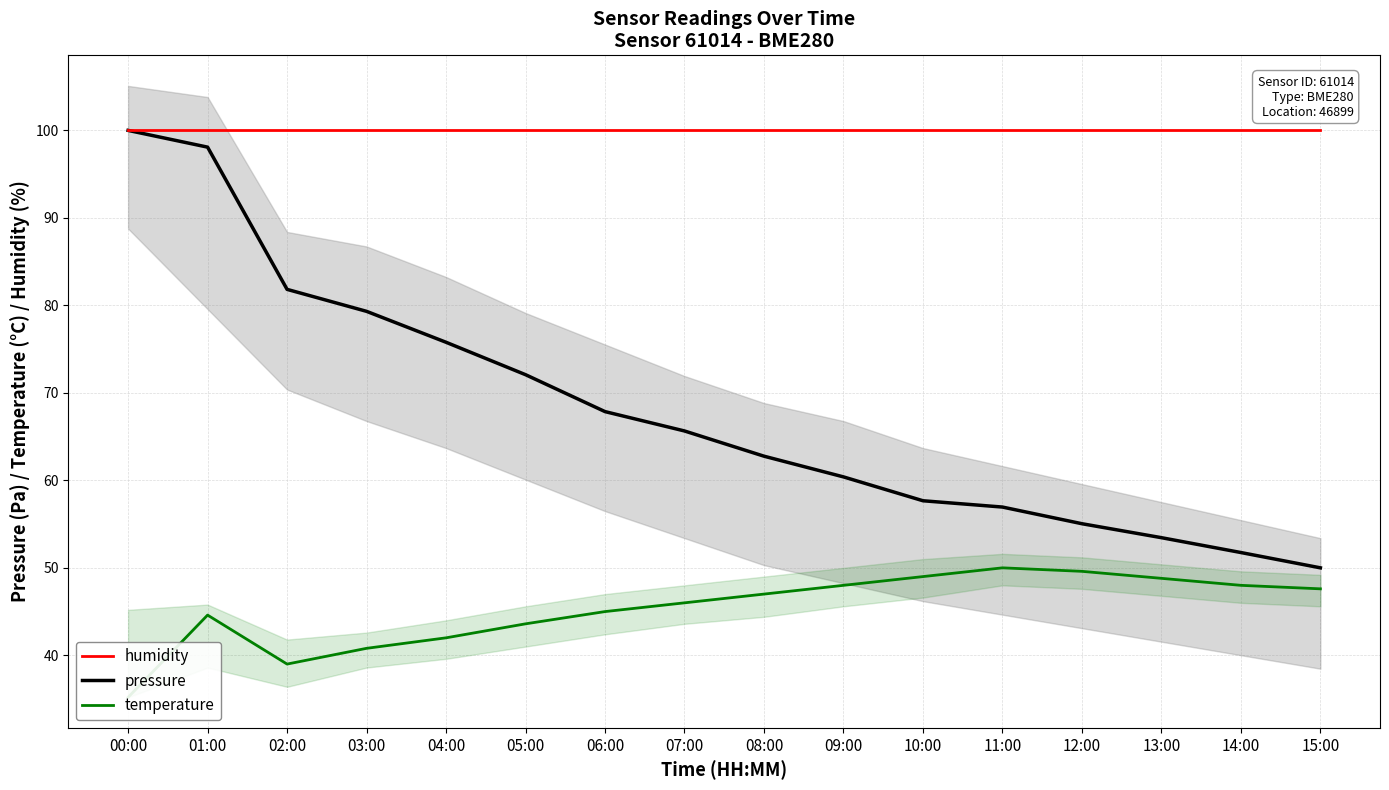

Reading left to right, list all the values displayed in this chart.

humidity: 00:00=100.0	01:00=100.0	02:00=100.0	03:00=100.0	04:00=100.0	05:00=100.0	06:00=100.0	07:00=100.0	08:00=100.0	09:00=100.0	10:00=100.0	11:00=100.0	12:00=100.0	13:00=100.0	14:00=100.0	15:00=100.0
pressure: 00:00=100.0	01:00=98.1	02:00=81.8	03:00=79.3	04:00=75.8	05:00=72.1	06:00=67.9	07:00=65.6	08:00=62.8	09:00=60.4	10:00=57.7	11:00=56.9	12:00=55.0	13:00=53.4	14:00=51.7	15:00=50.0
temperature: 00:00=35.2	01:00=44.6	02:00=39.0	03:00=40.8	04:00=42.0	05:00=43.6	06:00=45.0	07:00=46.0	08:00=47.0	09:00=48.0	10:00=49.0	11:00=50.0	12:00=49.6	13:00=48.8	14:00=48.0	15:00=47.6